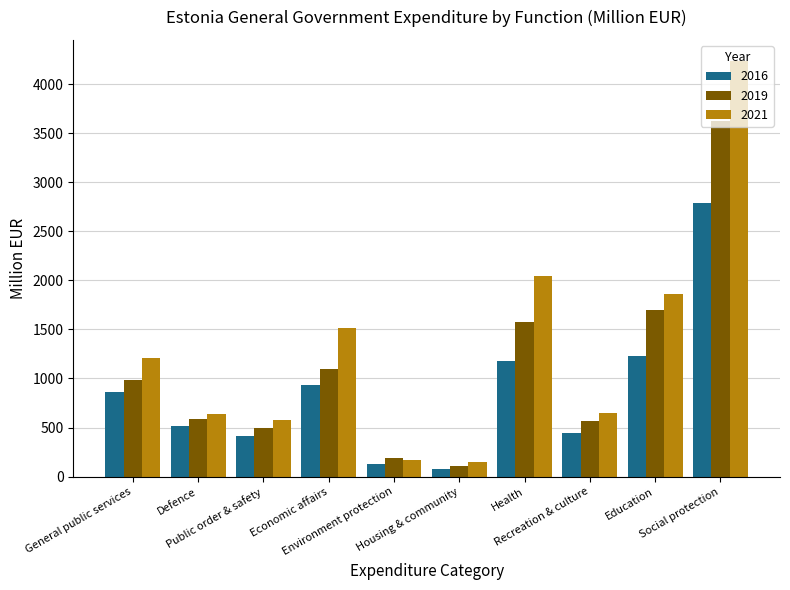

What is the maximum value for 2021?

4238.0